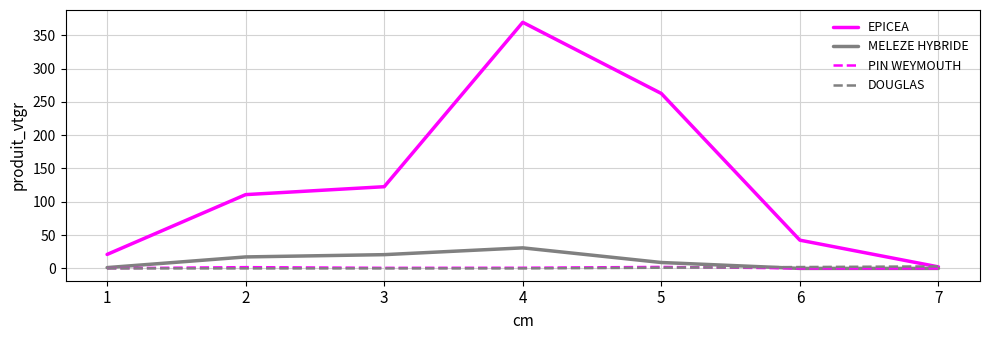

Which category has the highest value in the EPICEA series?

4